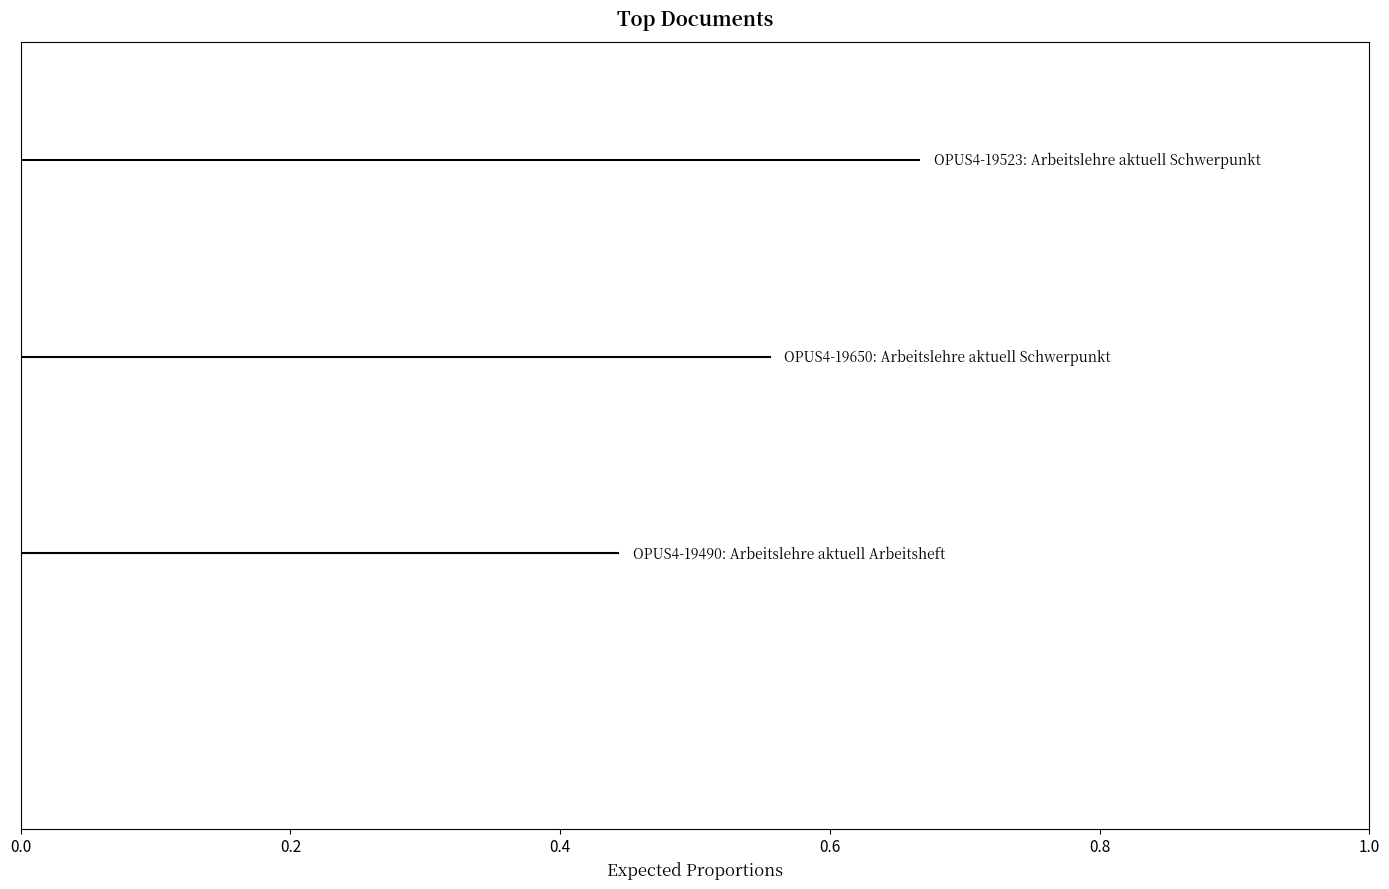

Is the value of OPUS4-19523: Arbeitslehre aktuell Schwerpunkt at 0.2 greater than the value of OPUS4-19650: Arbeitslehre aktuell Schwerpunkt at 0.0?

Yes